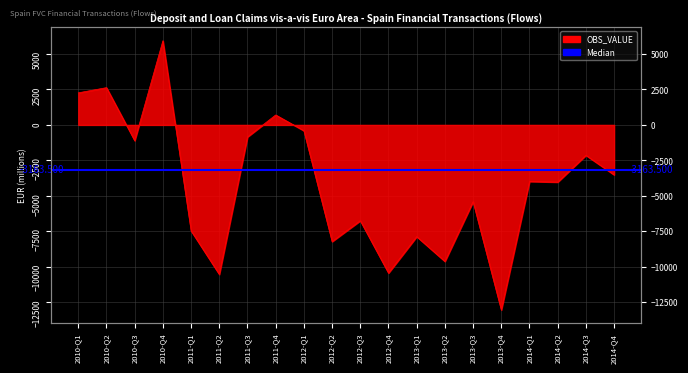

What is the average value?

-4191